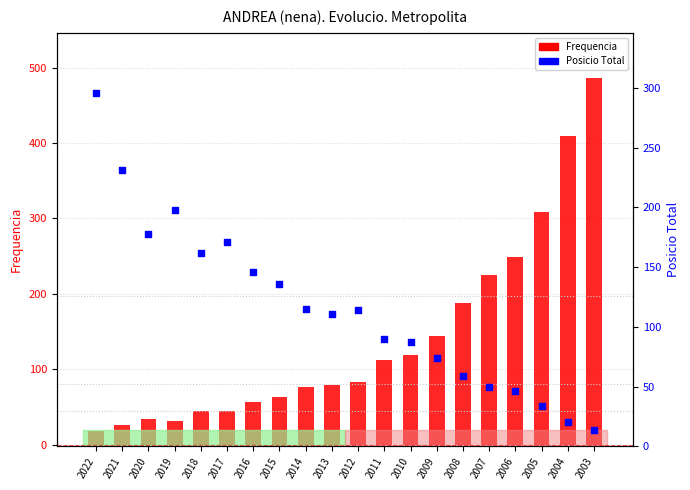

Which series has the widest spread of Y values?

Frequencia